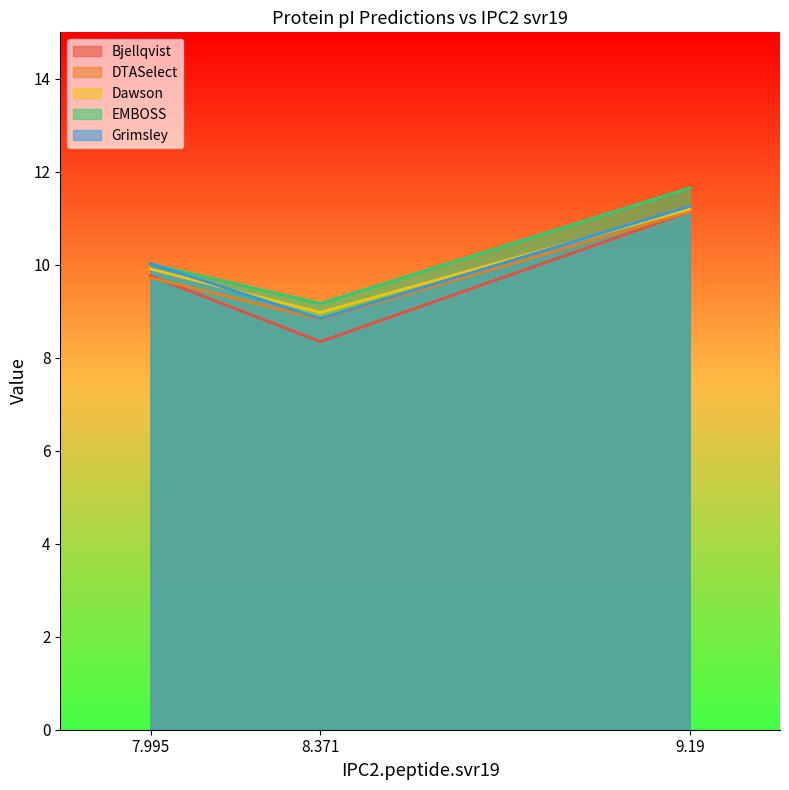

Reading left to right, list all the values displayed in this chart.

Bjellqvist: 7.995=9.8	8.371=8.3	9.19=11.1
DTASelect: 7.995=9.7	8.371=8.8	9.19=11.1
Dawson: 7.995=9.9	8.371=9.0	9.19=11.2
EMBOSS: 7.995=10.0	8.371=9.2	9.19=11.7
Grimsley: 7.995=10.0	8.371=8.8	9.19=11.3